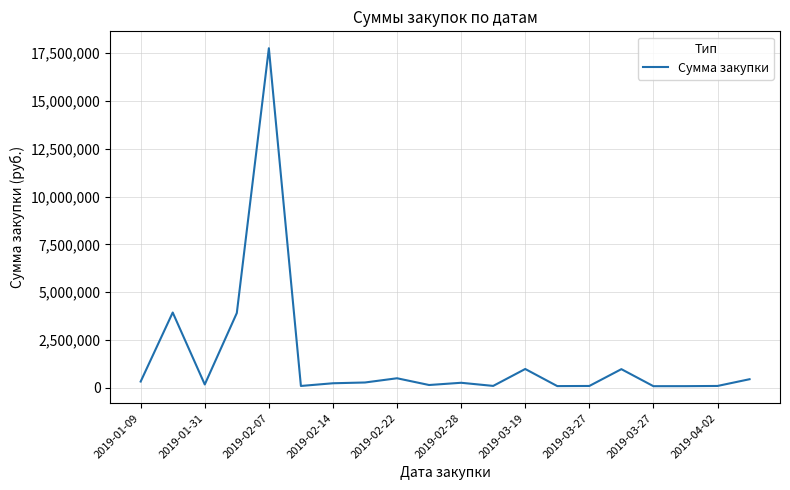

What is the difference between the maximum and minimum values?

17675928.4